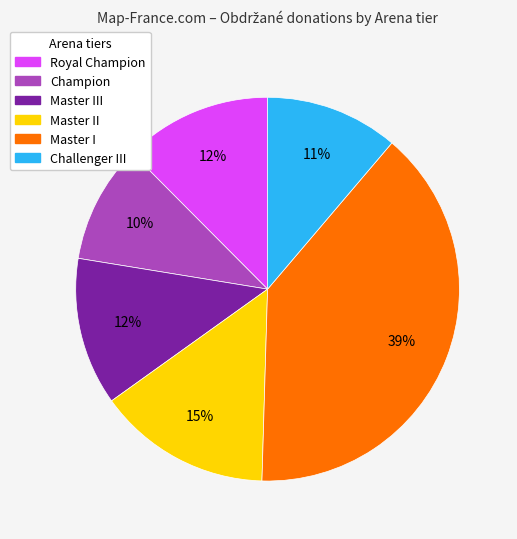

Is there any slice that represents more than half of the pie?

No